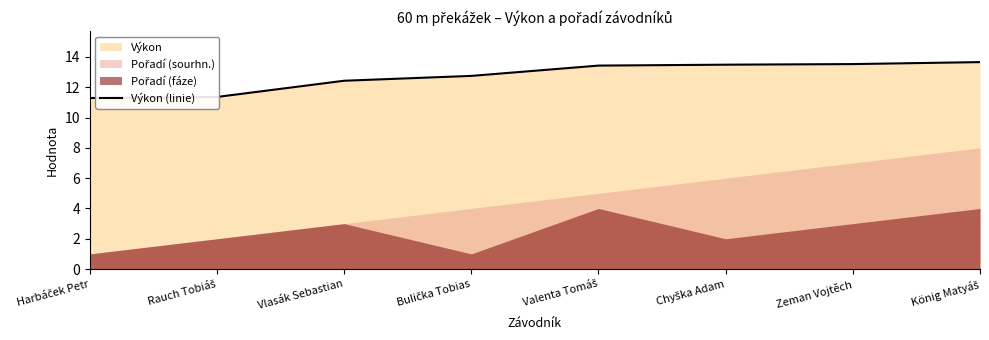

How many data points are above 13?

4